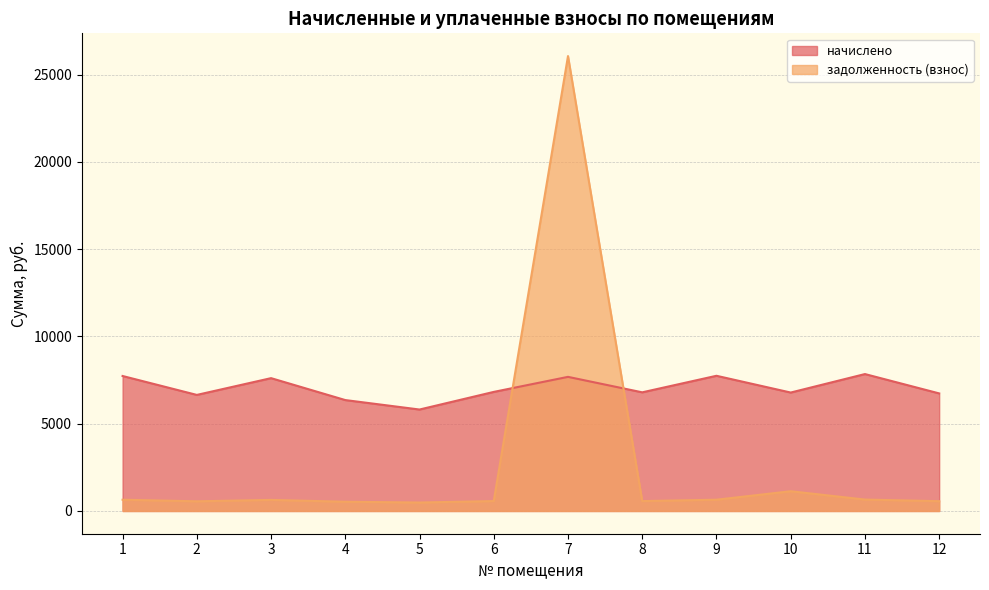

How many lines are shown in the chart?

2